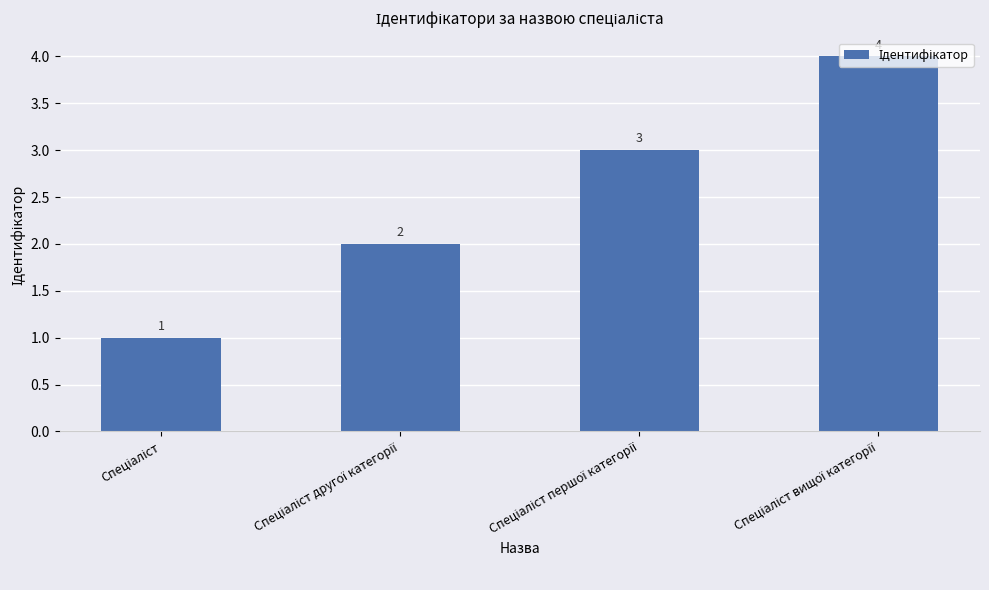

What is the value of the 2nd bar from the left?

2